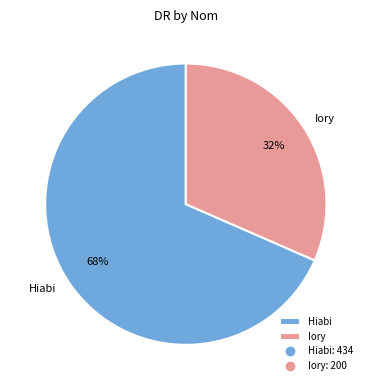

To the nearest percent, what is the combined percentage of Hiabi and Iory?

100%